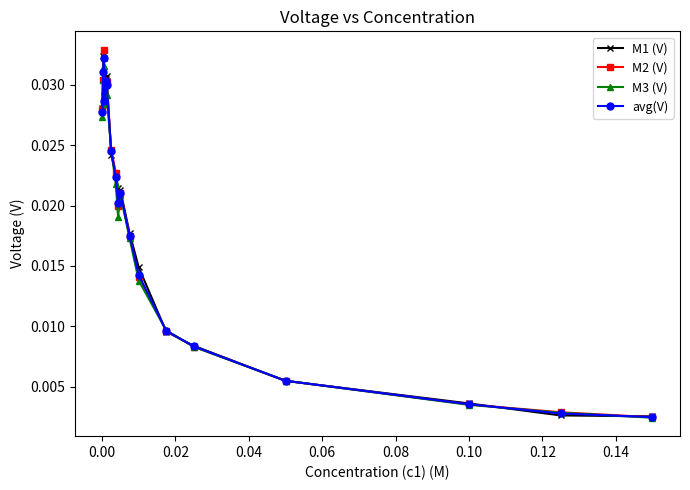

True or false: M2 (V) has more than 2 points higher than both neighbors.

True